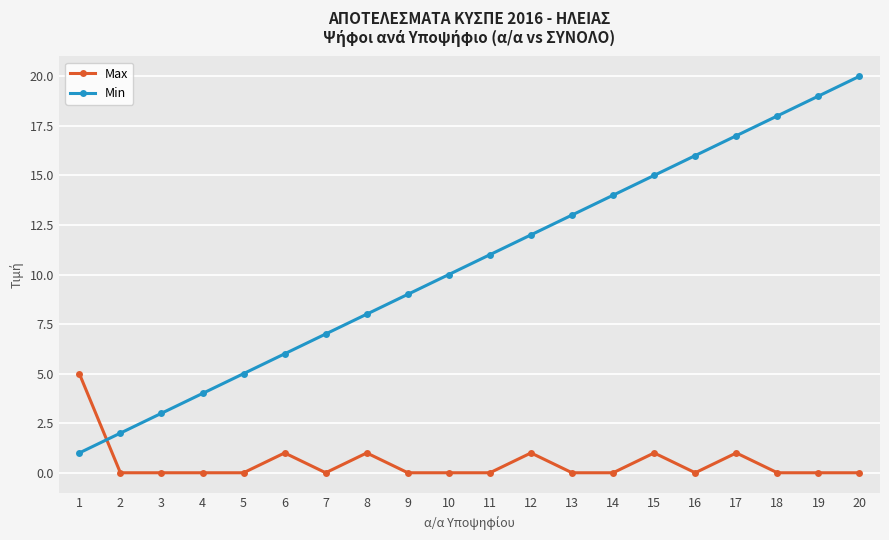

Is it true that Min equals 3 at 7?

False